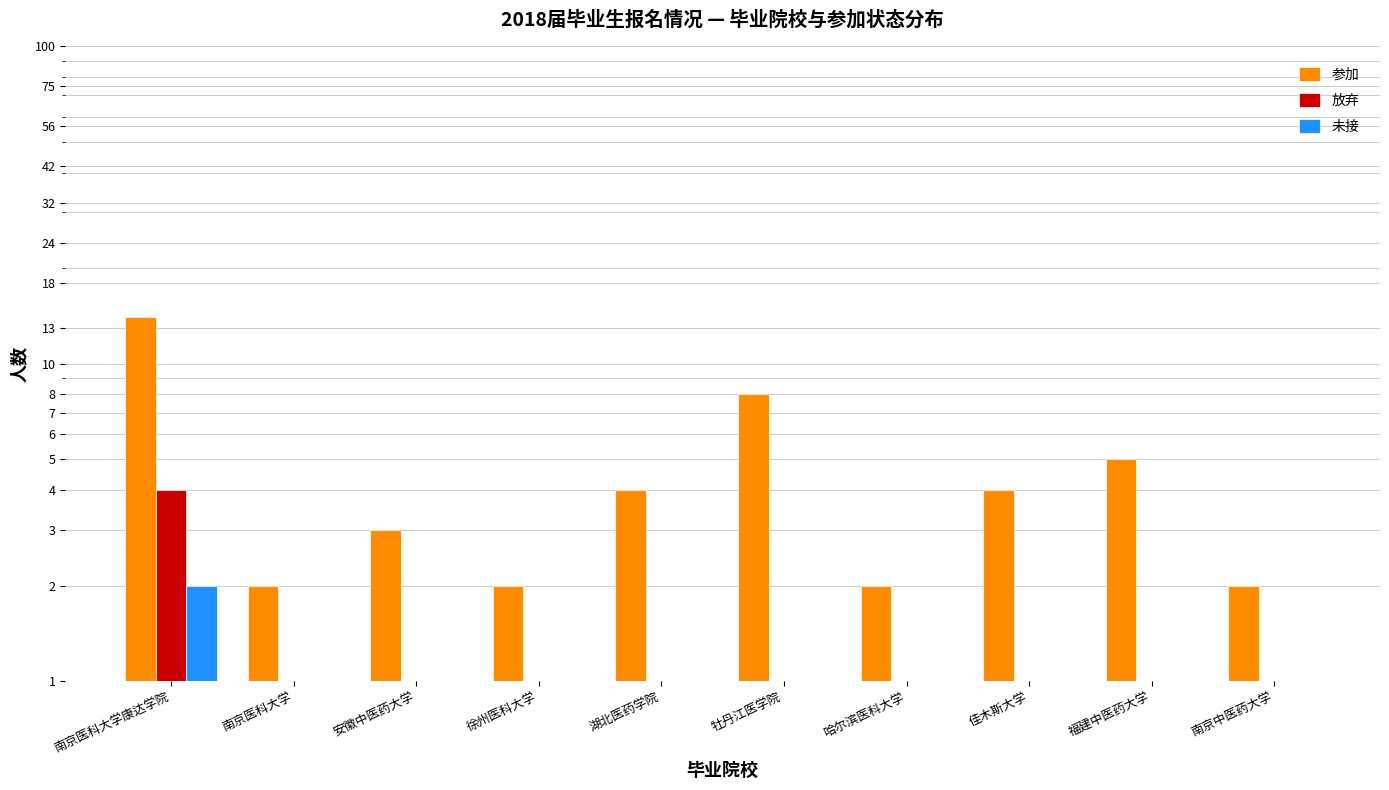

Reading left to right, list all the values displayed in this chart.

参加: 南京医科大学康达学院=14	南京医科大学=2	安徽中医药大学=3	徐州医科大学=2	湖北医药学院=4	牡丹江医学院=8	哈尔滨医科大学=2	佳木斯大学=4	福建中医药大学=5	南京中医药大学=2
放弃: 南京医科大学康达学院=4	南京医科大学=0	安徽中医药大学=0	徐州医科大学=1	湖北医药学院=0	牡丹江医学院=1	哈尔滨医科大学=0	佳木斯大学=1	福建中医药大学=0	南京中医药大学=0
未接: 南京医科大学康达学院=2	南京医科大学=0	安徽中医药大学=0	徐州医科大学=0	湖北医药学院=1	牡丹江医学院=0	哈尔滨医科大学=0	佳木斯大学=0	福建中医药大学=0	南京中医药大学=1